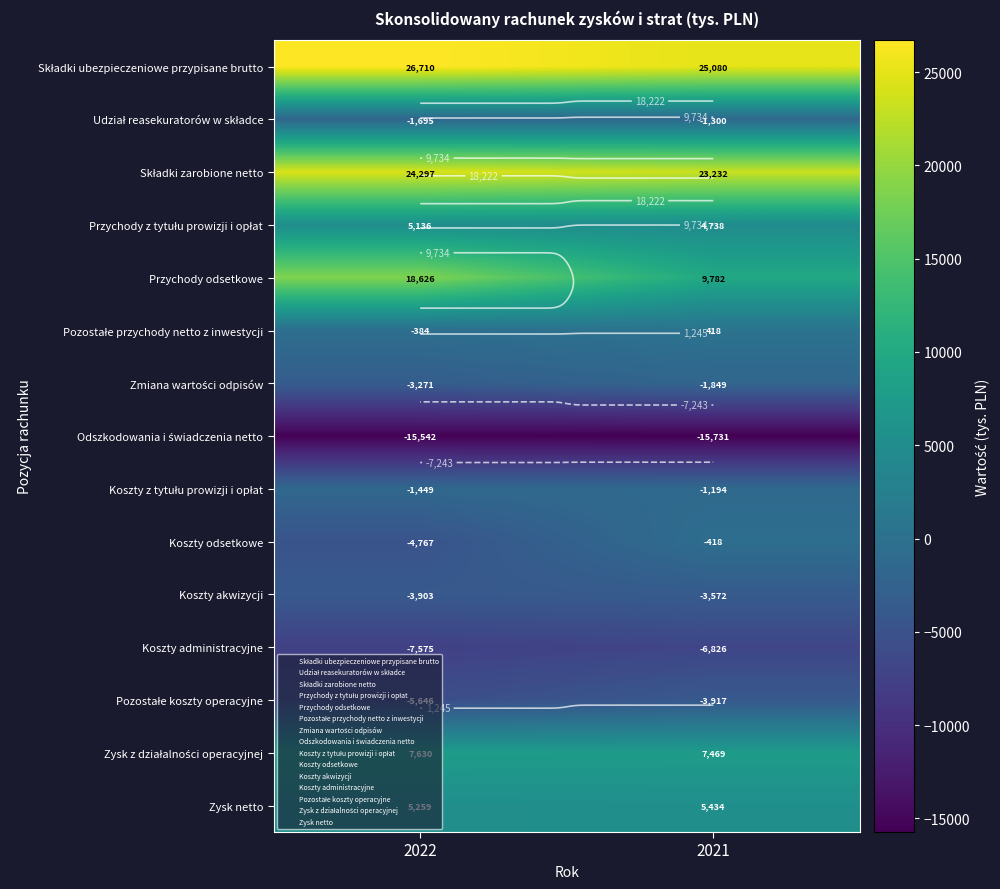

The Składki ubezpieczeniowe przypisane brutto series shows 35176 at 2022. True or false?

False